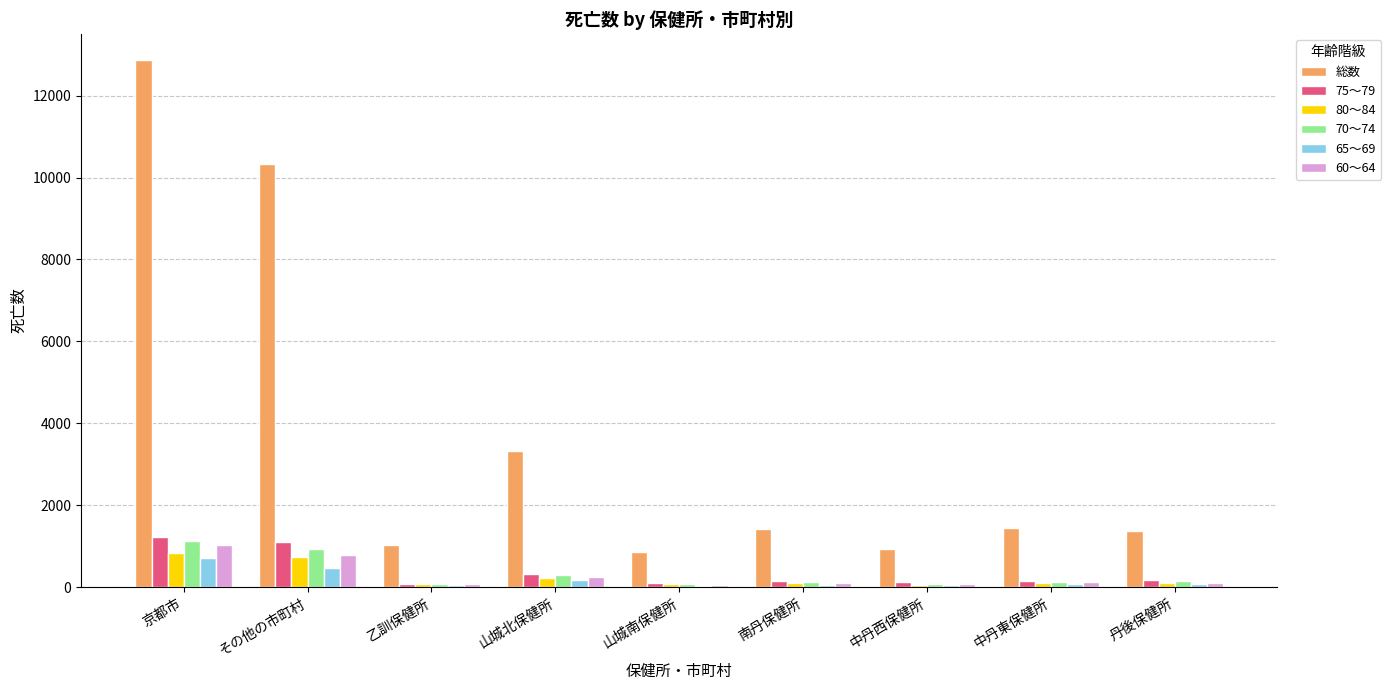

Is it true that 総数 equals 847 at 山城南保健所?

True